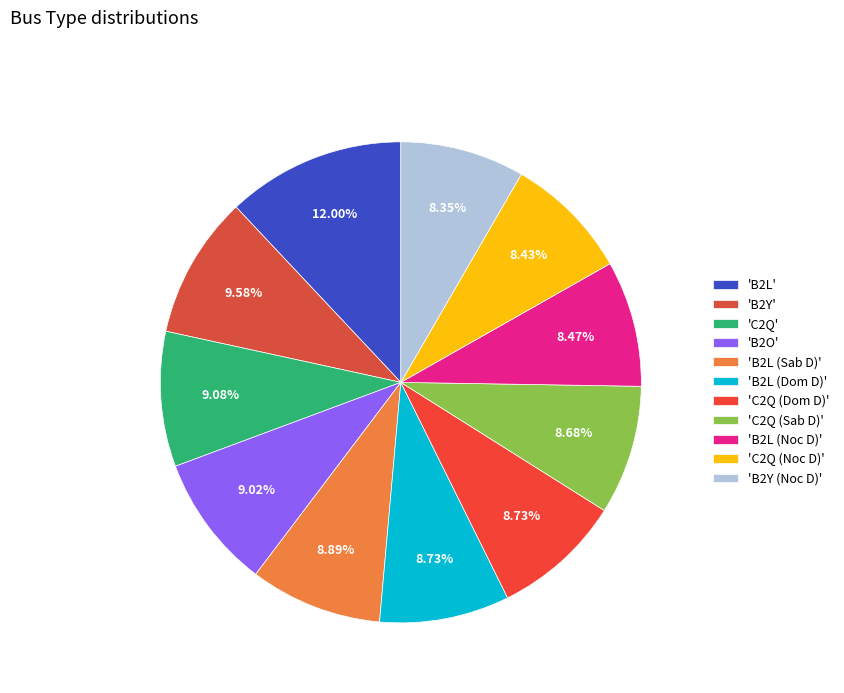

Which slice is the largest?

'B2L'